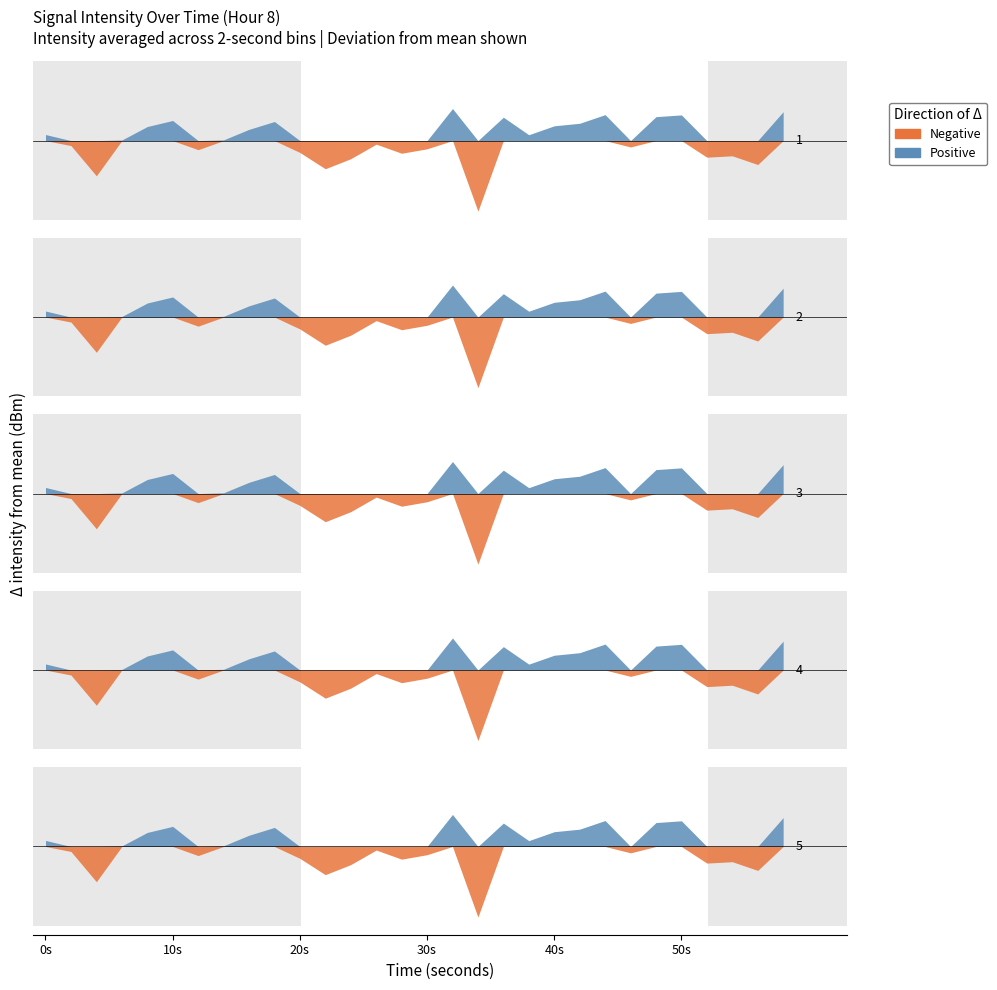

List the labels in order of value, smallest first.

34, 4, 22, 56, 24, 52, 54, 28, 20, 12, 30, 46, 2, 26, 6, 14, 38, 0, 16, 8, 40, 42, 18, 10, 36, 48, 50, 44, 58, 32